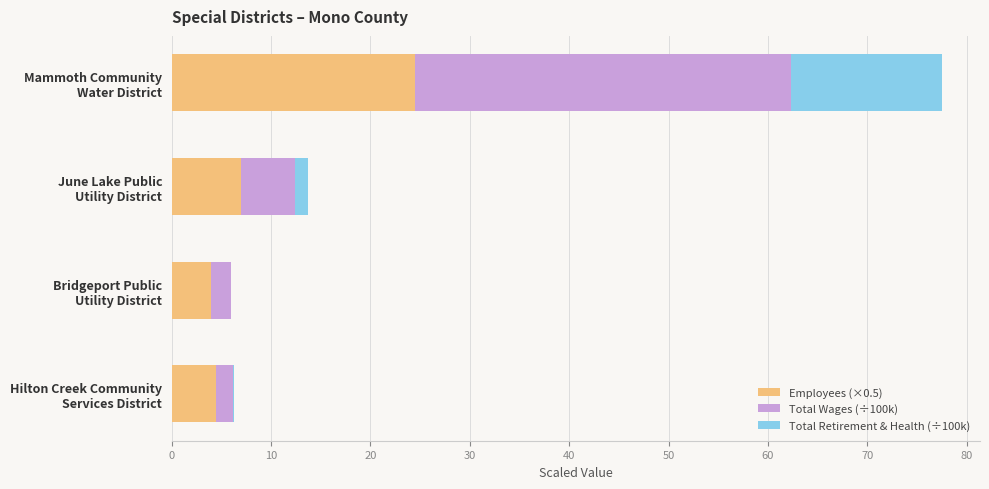

What is the sum of all Employees (×0.5) values?

40.0